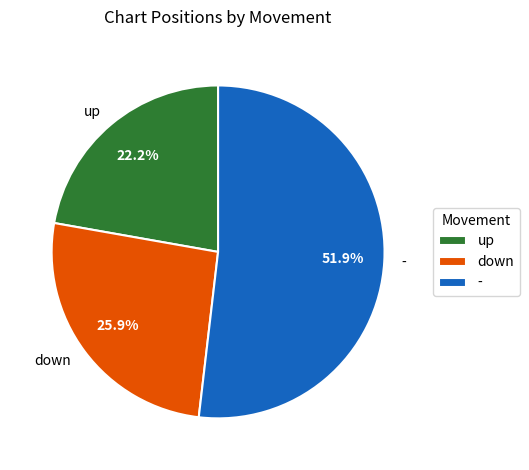

What portion of the pie excludes up?

77.8%